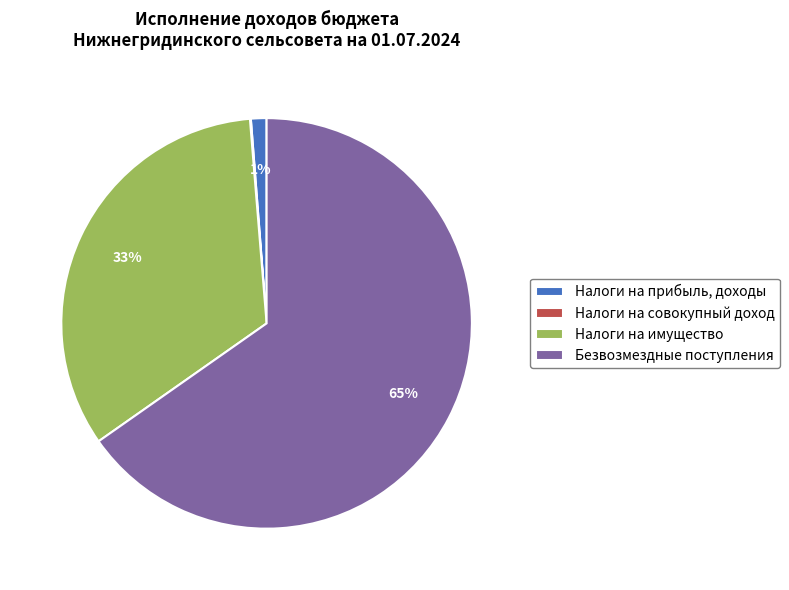

The Налоги на имущество slice represents 26% of the pie. True or false?

False